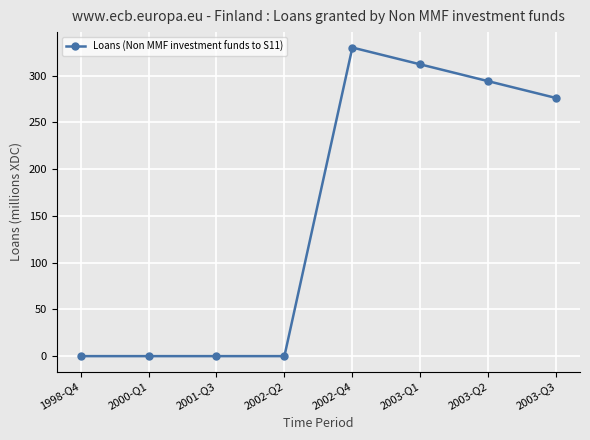

How many series are shown in this chart?

1